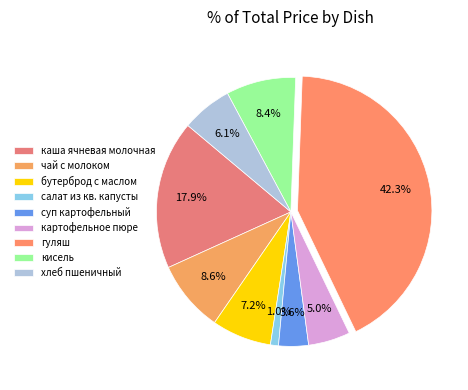

Is кисель the majority of the pie?

No